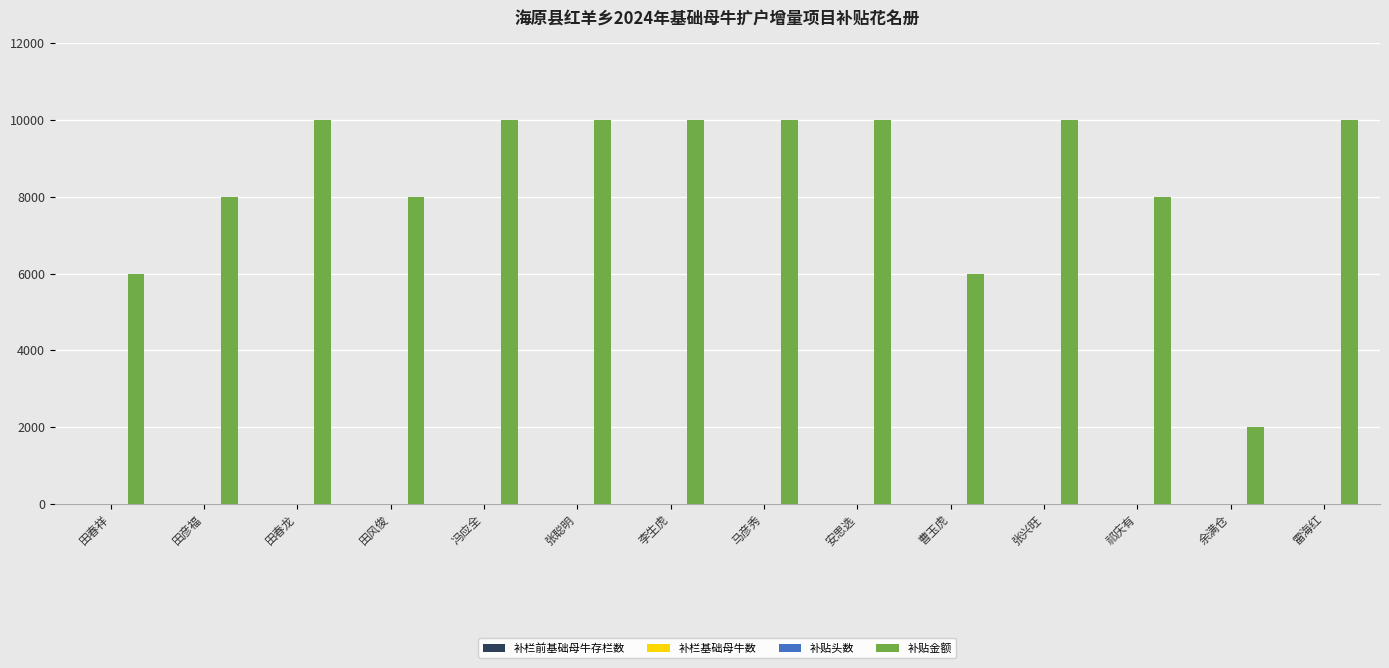

True or false: 补贴金额 has a value of 10000 at 雷海红.

True